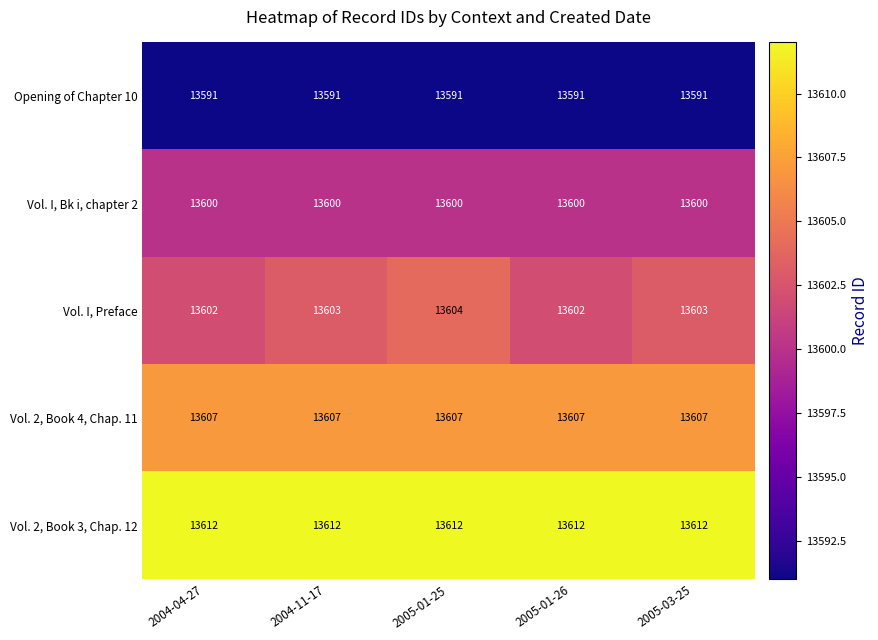

What is the greatest value displayed?

13612